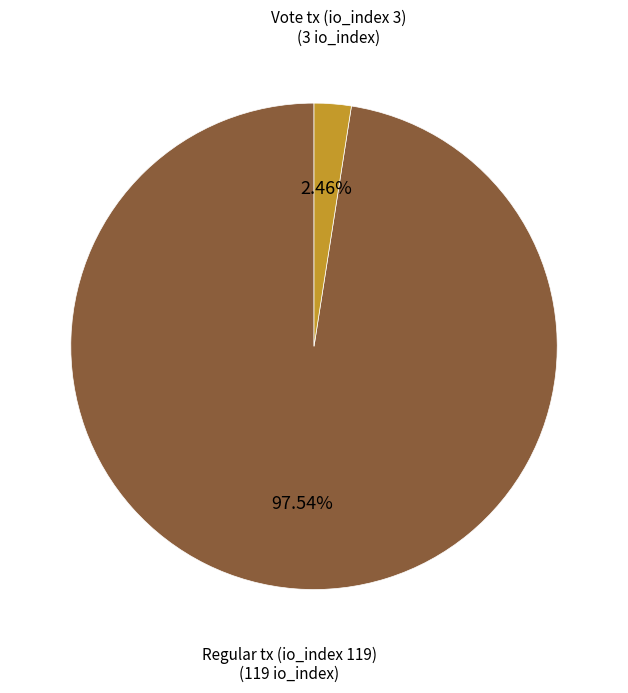

Rank the categories by value from lowest to highest.

Vote tx (io_index 3), Regular tx (io_index 119)